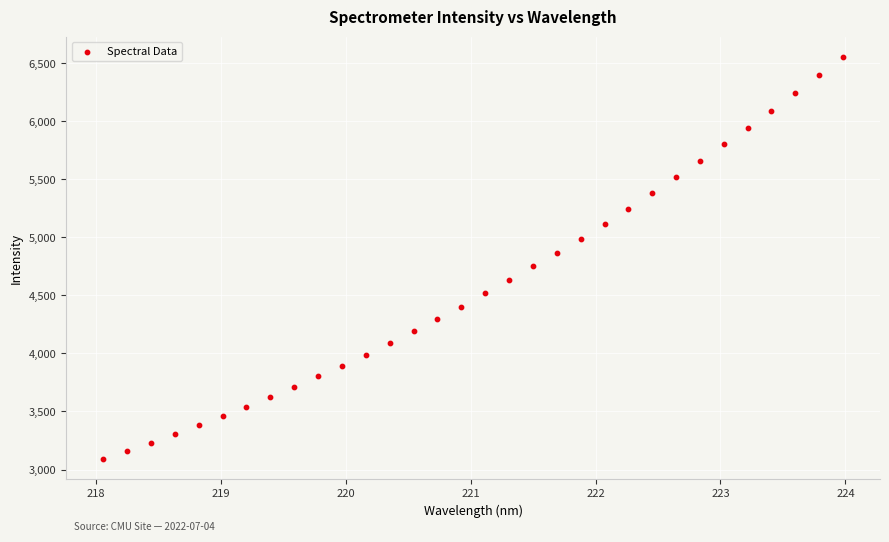

What is the range of X values (max minus min)?

5.9